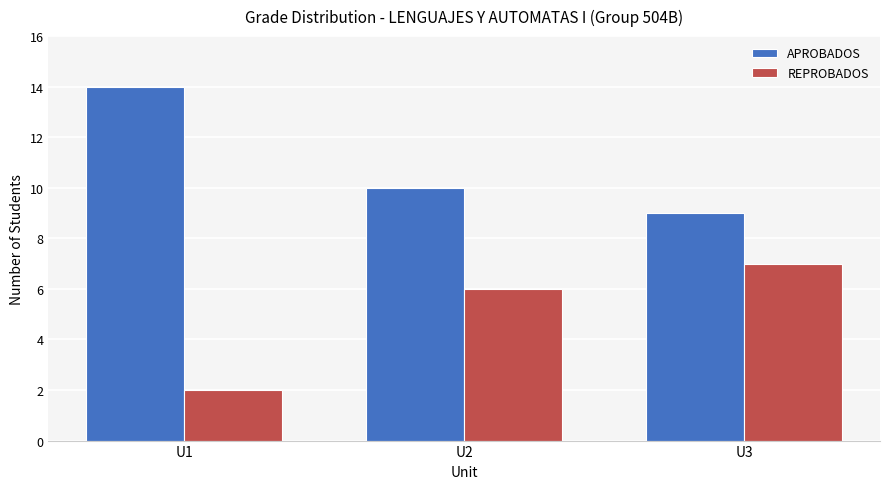

What is the sum of all REPROBADOS values?

15